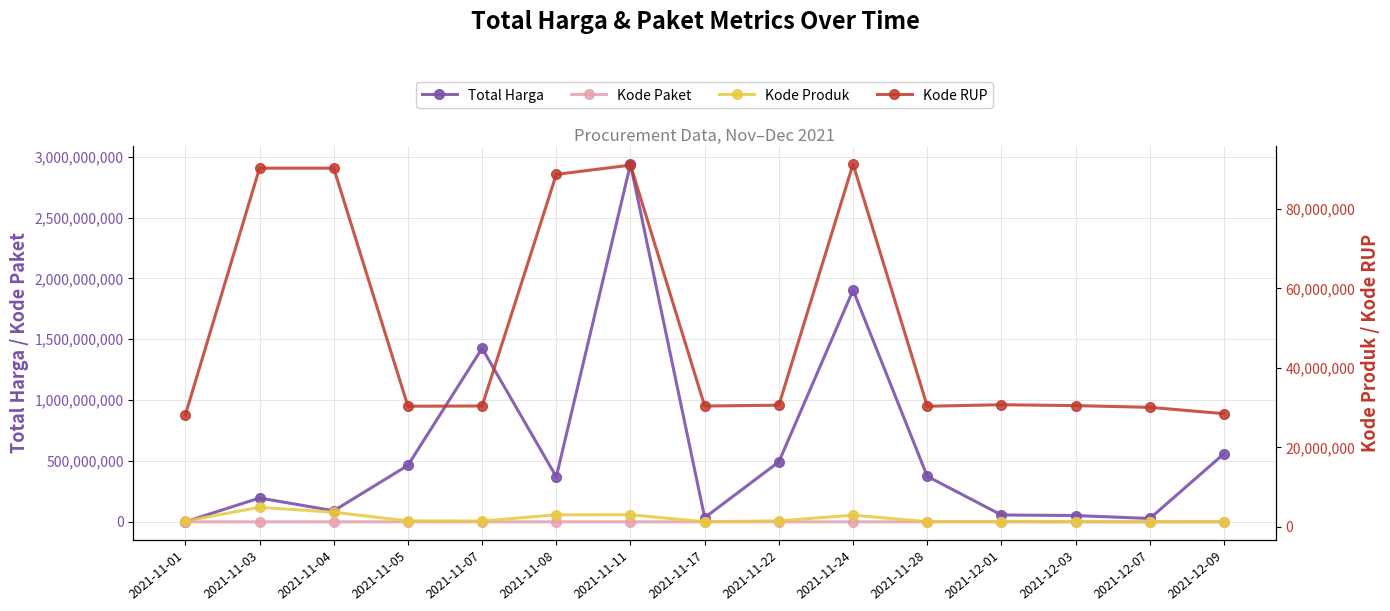

At 2021-11-08, list the series in order from largest to smallest.

Total Harga, Kode RUP, Kode Produk, Kode Paket